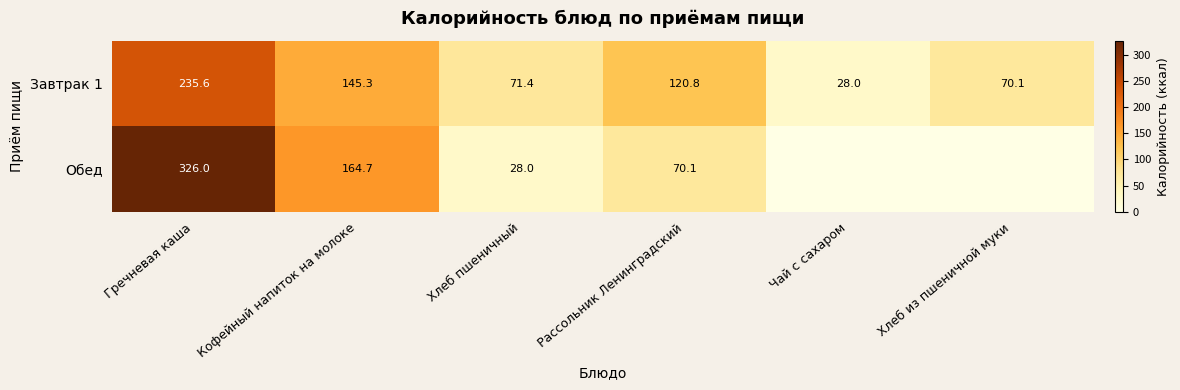

Is it true that Обед equals 70.1 at Рассольник Ленинградский?

True